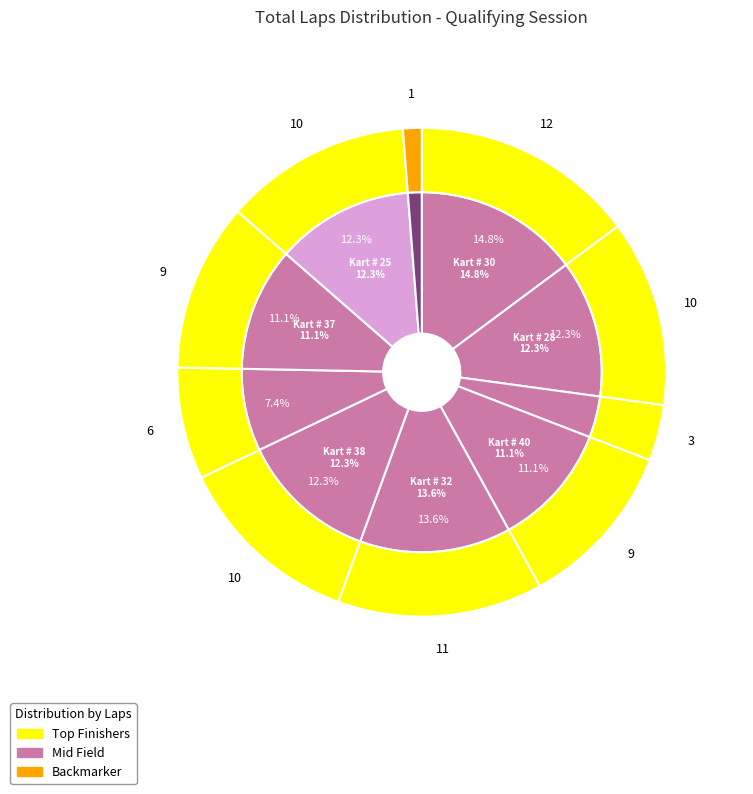

What is the change in value from Kart # 30 to Kart # 37?

-3